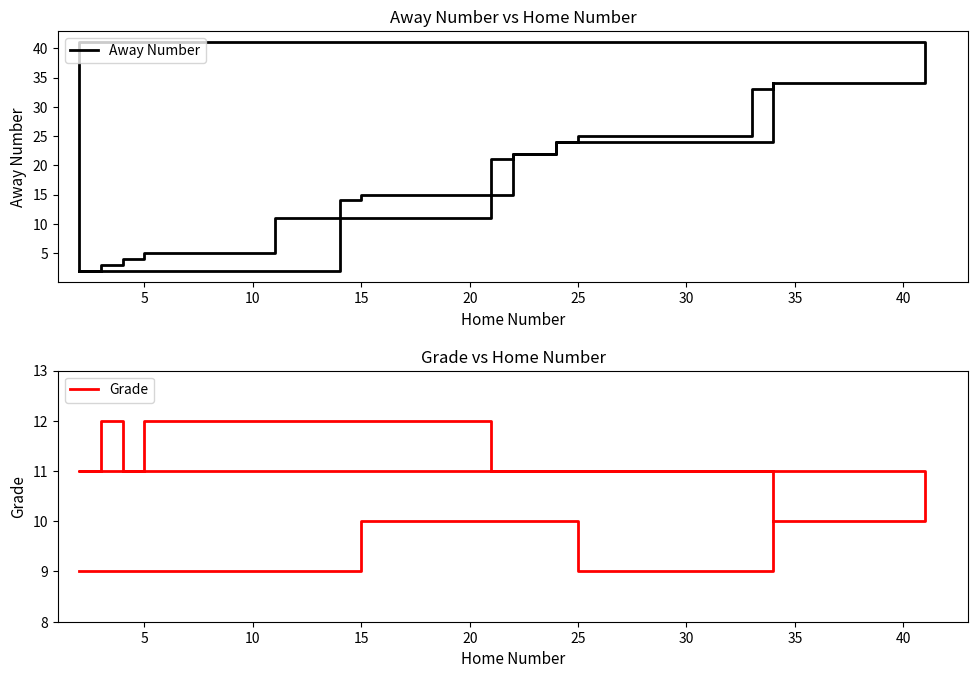

How many distinct data groups are displayed?

2